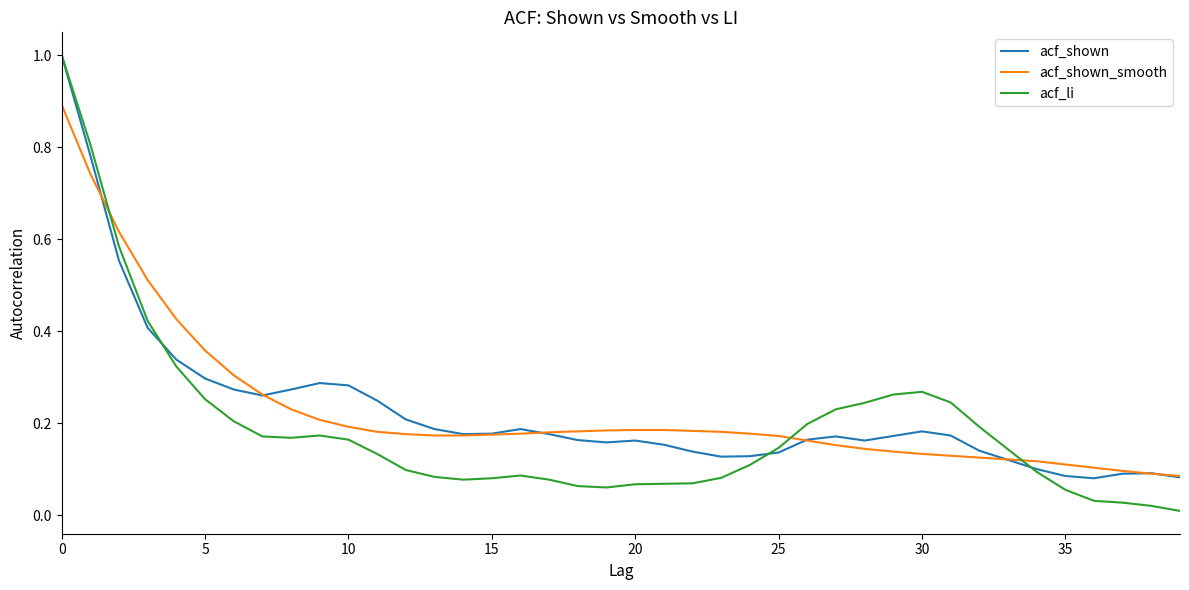

Which series has the widest spread of values?

acf_li